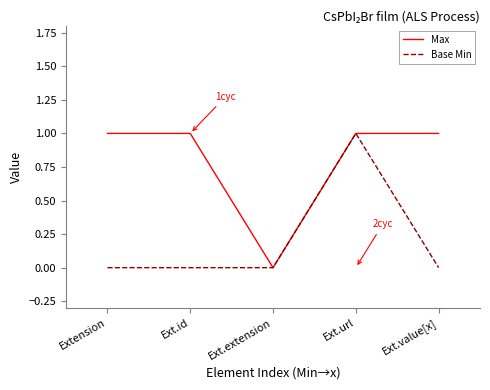

Rank the series at Ext.value[x] from highest to lowest value.

Max, Base Min